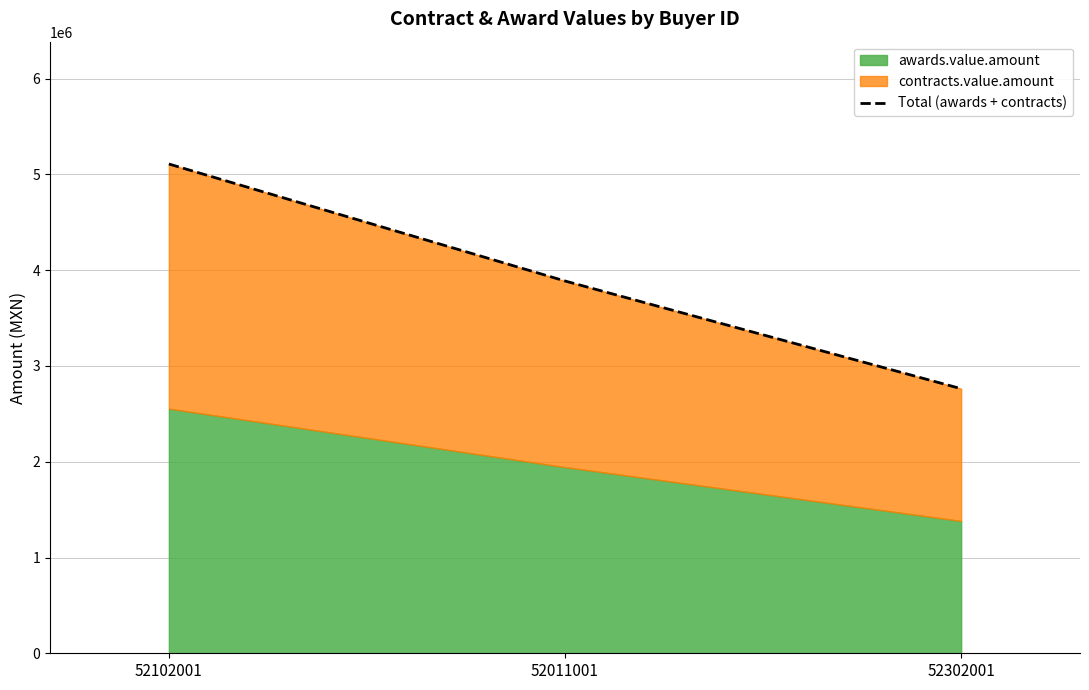

What is the average value?

3919869.9